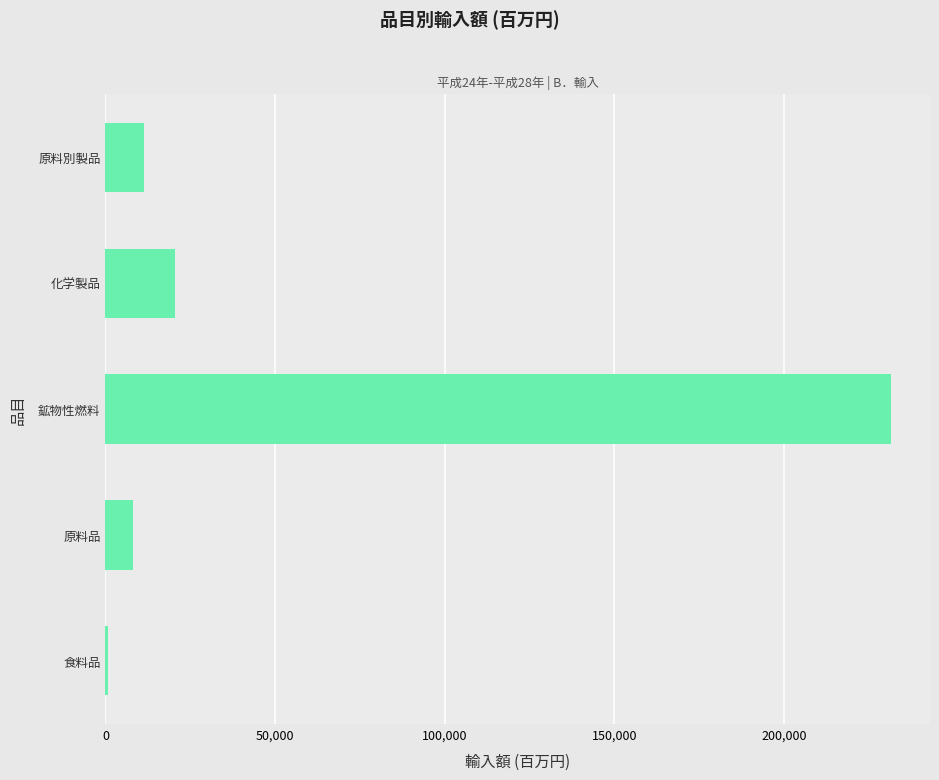

Reading bottom to top, list all the values displayed in this chart.

859	8087	231422	20480	11336